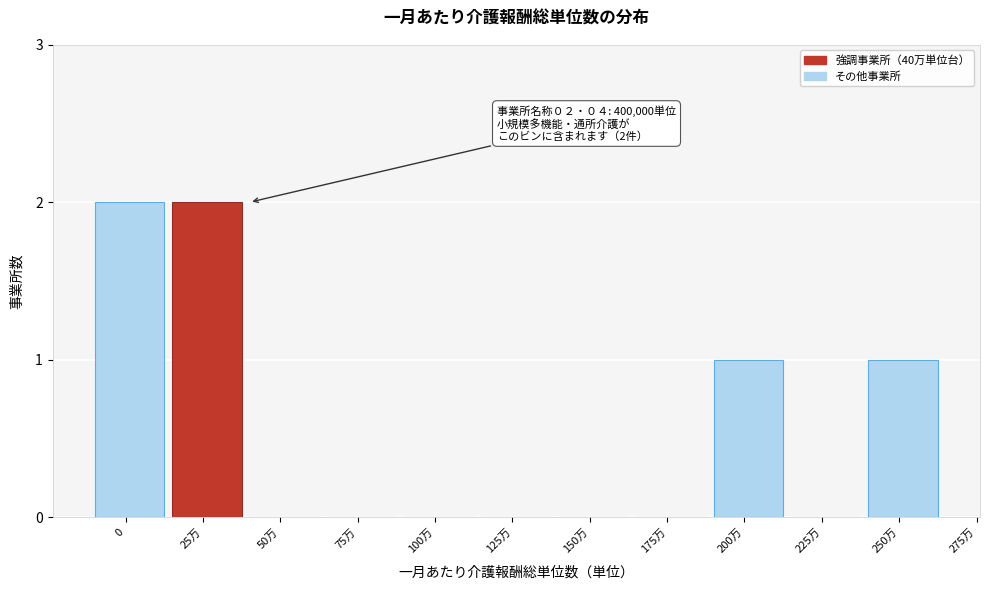

Reading left to right, list all the values displayed in this chart.

0=2	25万=2	50万=0	75万=0	100万=0	125万=0	150万=0	175万=0	200万=1	225万=0	250万=1